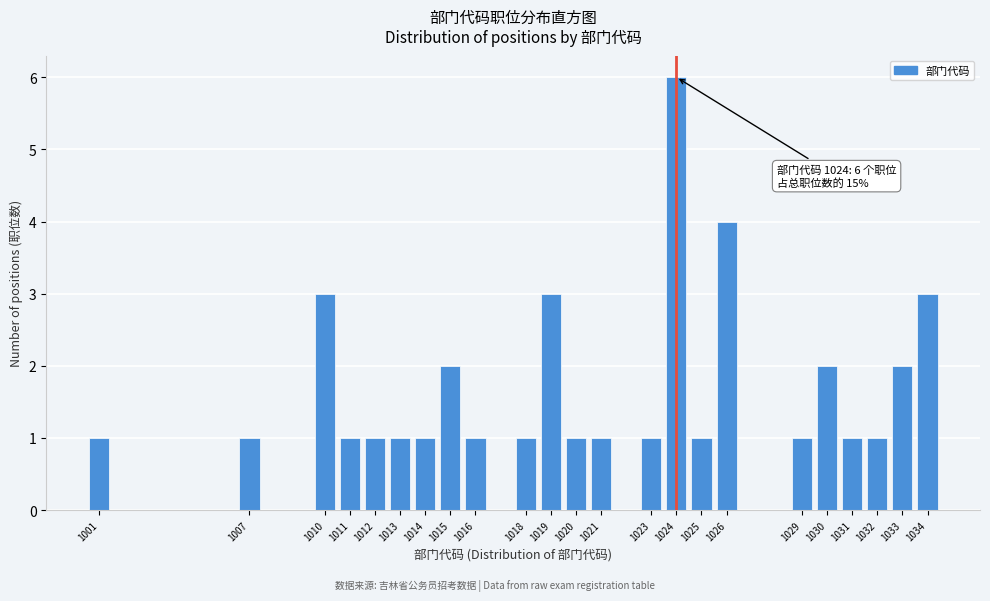

Reading left to right, list all the values displayed in this chart.

1	1	3	1	1	1	1	2	1	1	3	1	1	1	6	1	4	1	2	1	1	2	3